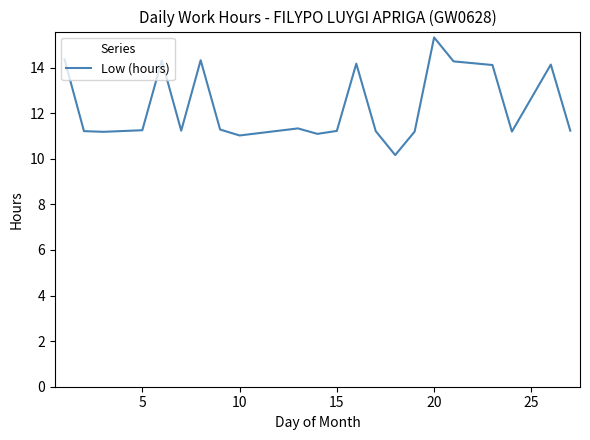

What is the greatest value displayed?

15.3